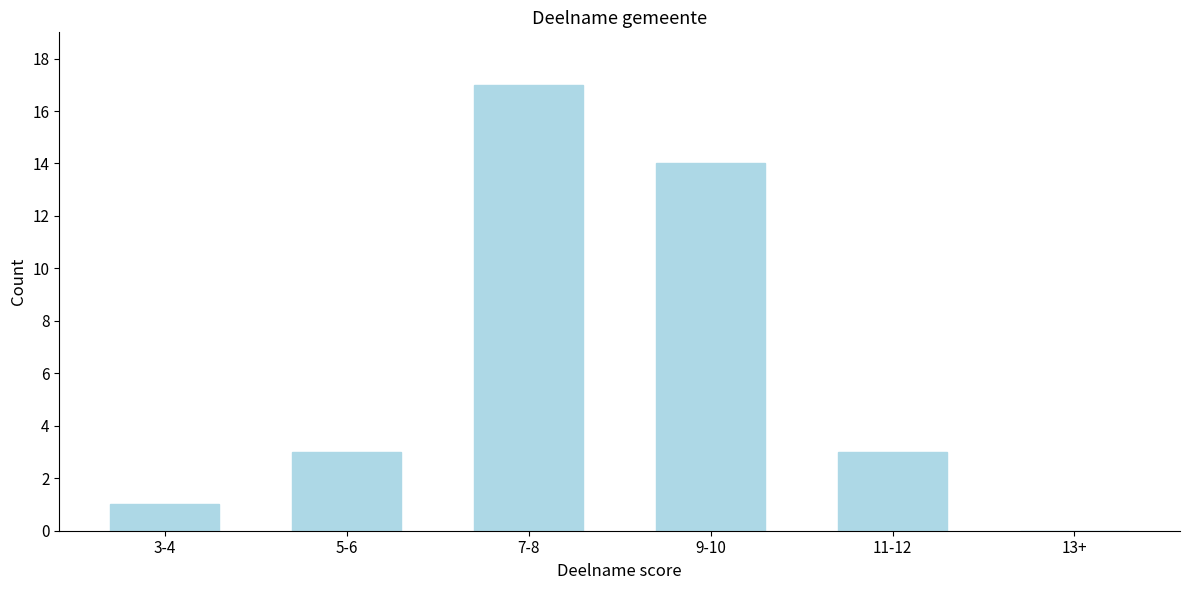

Reading left to right, list all the values displayed in this chart.

3-4=1	5-6=3	7-8=17	9-10=14	11-12=3	13+=0